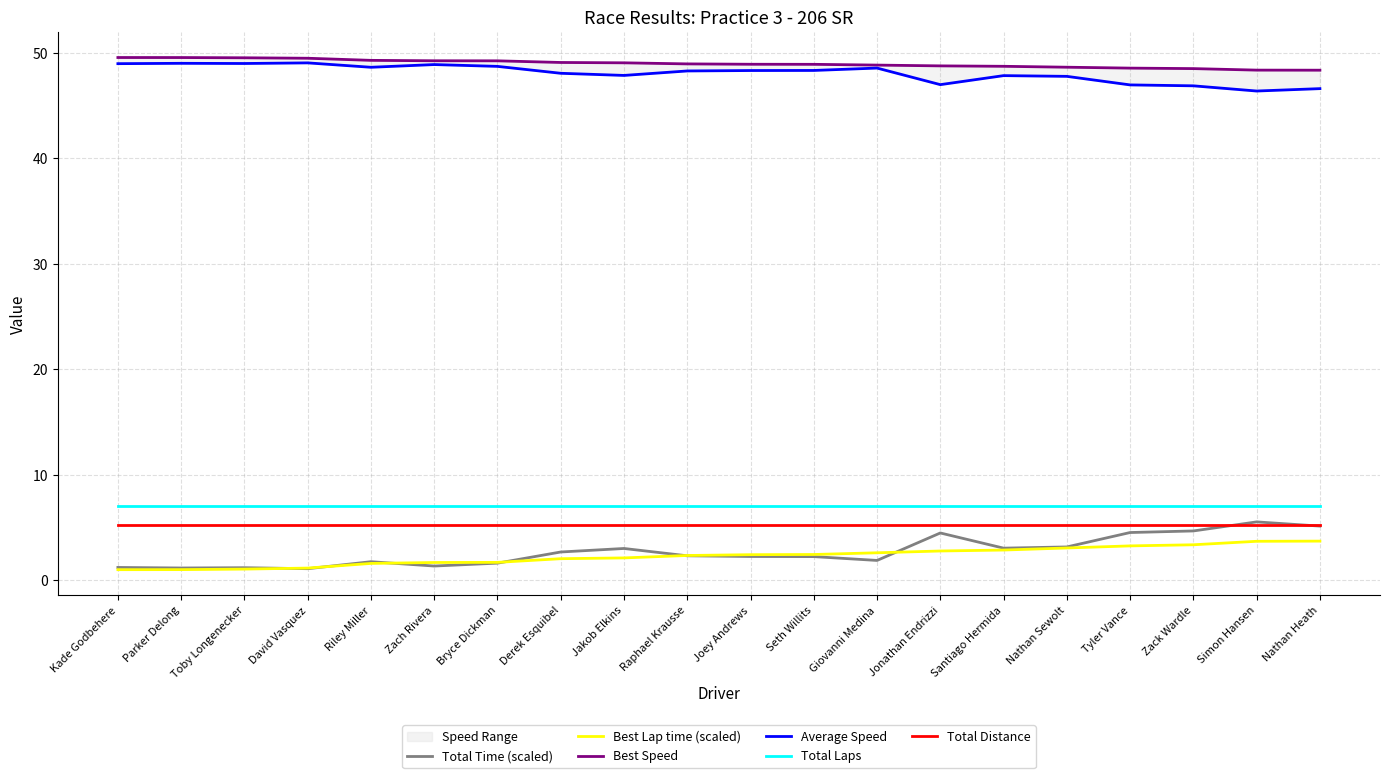

Is it true that Best Lap time (scaled) equals 0.8 at Jakob Elkins?

False